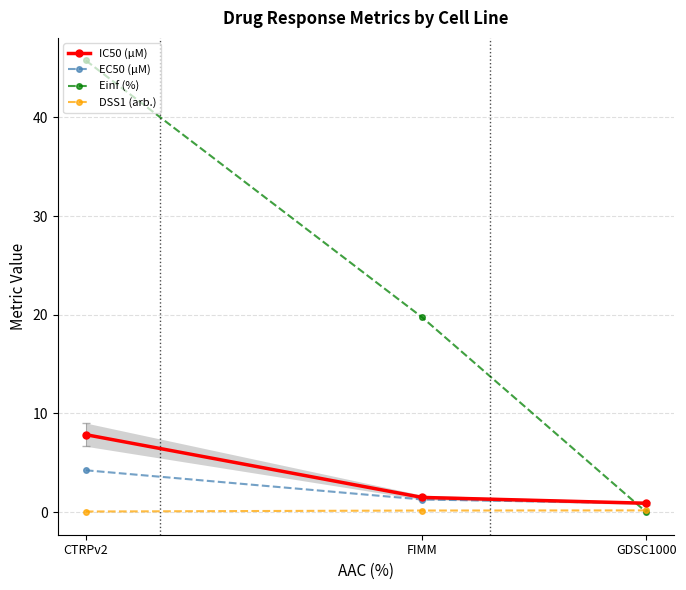

How many data points in EC50 (µM) are above 1?

2